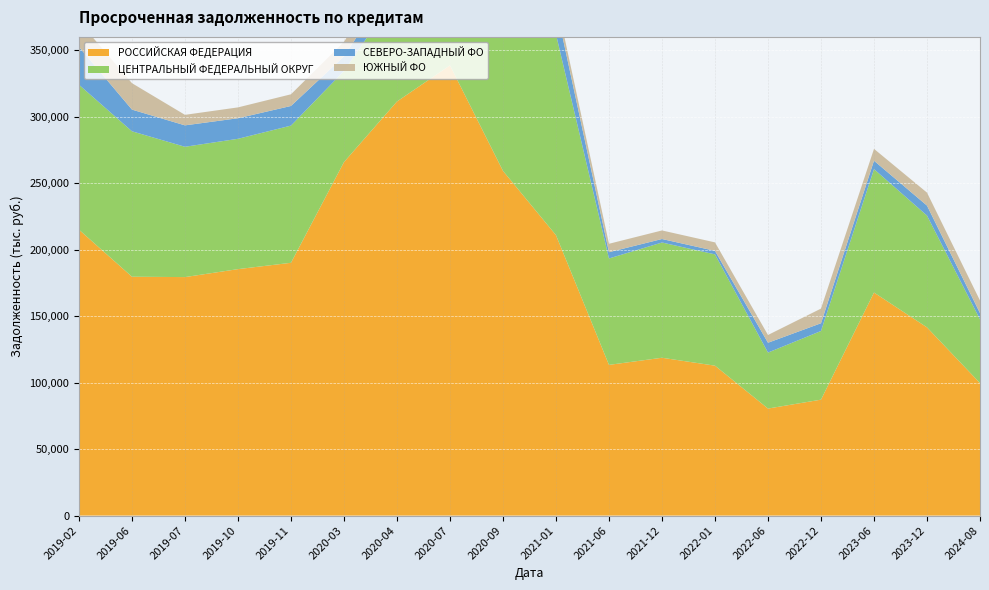

Reading left to right, extract all data points from this chart.

РОССИЙСКАЯ ФЕДЕРАЦИЯ: 215032	179636	179353	185344	190106	265853	311407	338588	259242	210895	113337	118691	112737	80488	87177	167744	141541	99641
ЦЕНТРАЛЬНЫЙ ФЕДЕРАЛЬНЫЙ ОКРУГ: 108992	109375	98007	98015	103178	68480	80997	141642	183842	151078	80031	86678	83701	42103	51645	92823	84096	47917
СЕВЕРО-ЗАПАДНЫЙ ФО: 28456	16295	16107	15457	14767	11058	13520	11593	14501	20843	4716	2623	2644	7382	5817	6304	7489	4709
ЮЖНЫЙ ФО: 19261	19881	7905	8162	8775	10910	12662	11444	6005	6498	6324	6440	6372	5841	11025	8920	9749	9468